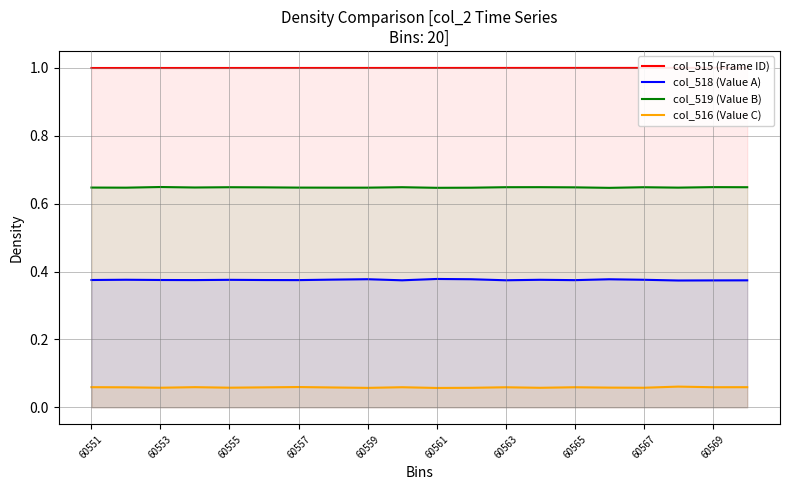

Reading left to right, transcribe all the data shown in this chart.

col_515 (Frame ID): 1.0	1.0	1.0	1.0	1.0	1.0	1.0	1.0	1.0	1.0	1.0	1.0	1.0	1.0	1.0	1.0	1.0	1.0	1.0	1.0
col_518 (Value A): 0.4	0.4	0.4	0.4	0.4	0.4	0.4	0.4	0.4	0.4	0.4	0.4	0.4	0.4	0.4	0.4	0.4	0.4	0.4	0.4
col_519 (Value B): 0.6	0.6	0.6	0.6	0.6	0.6	0.6	0.6	0.6	0.6	0.6	0.6	0.6	0.6	0.6	0.6	0.6	0.6	0.6	0.6
col_516 (Value C): 0.1	0.1	0.1	0.1	0.1	0.1	0.1	0.1	0.1	0.1	0.1	0.1	0.1	0.1	0.1	0.1	0.1	0.1	0.1	0.1